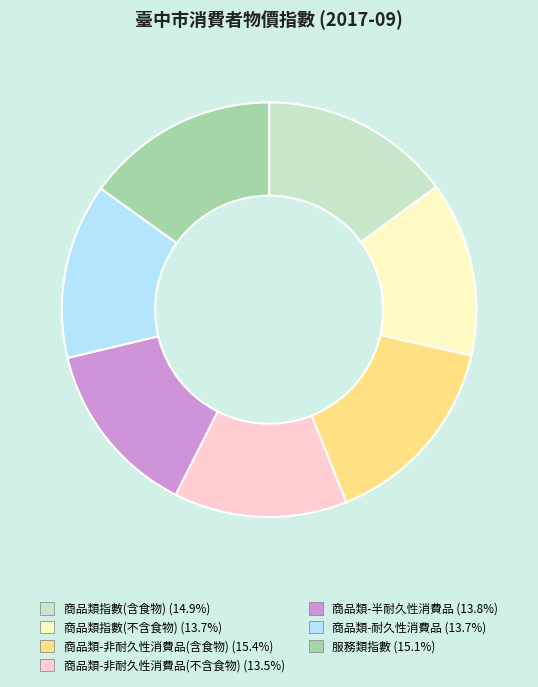

Does 商品類-半耐久性消費品 (13.8%) account for over 50% of the chart?

No